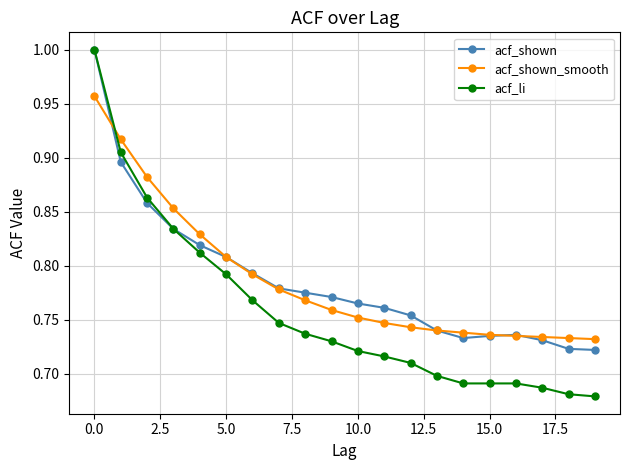

Which series has the largest range (max minus min)?

acf_li